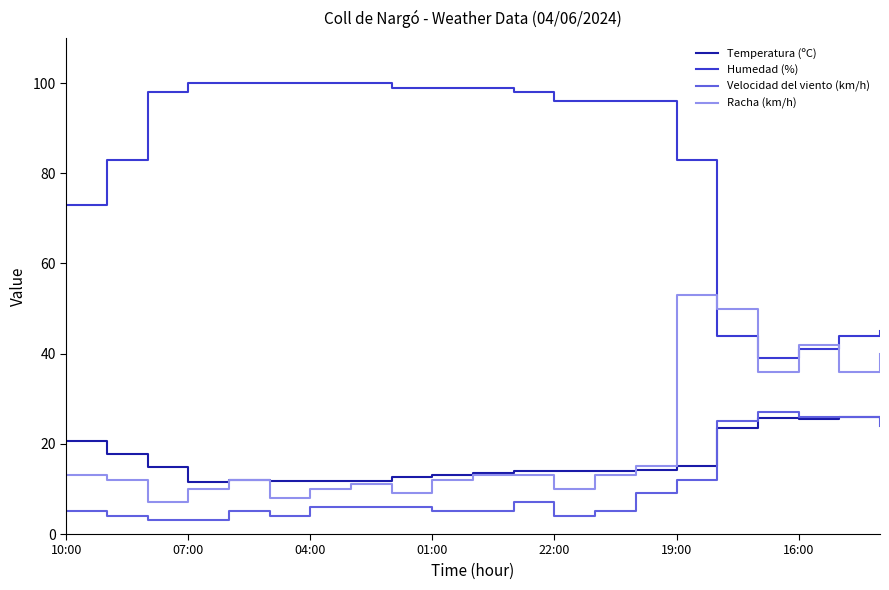

How many lines are shown in the chart?

4